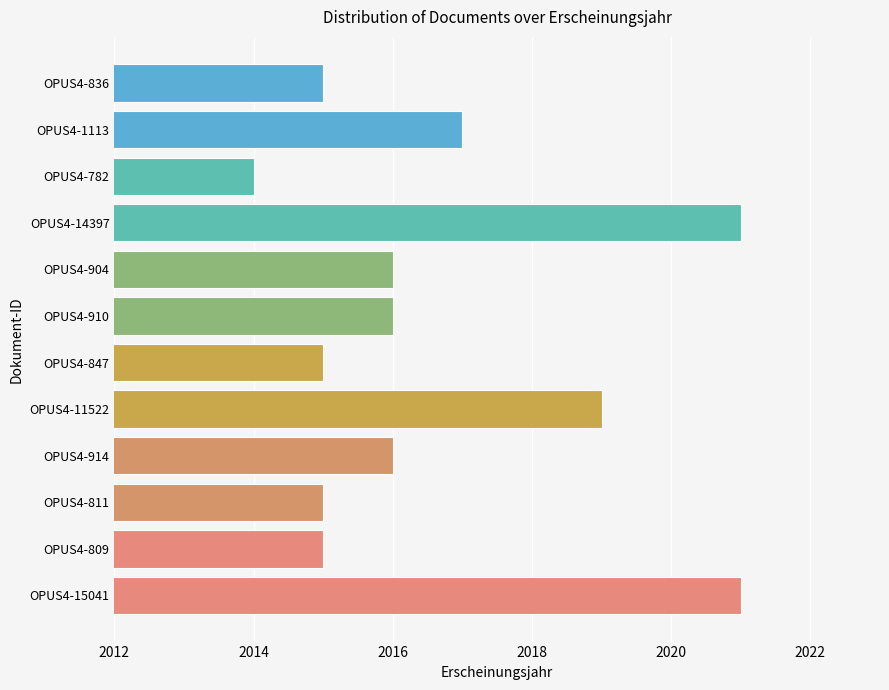

Which label corresponds to the smallest value in the chart?

OPUS4-782